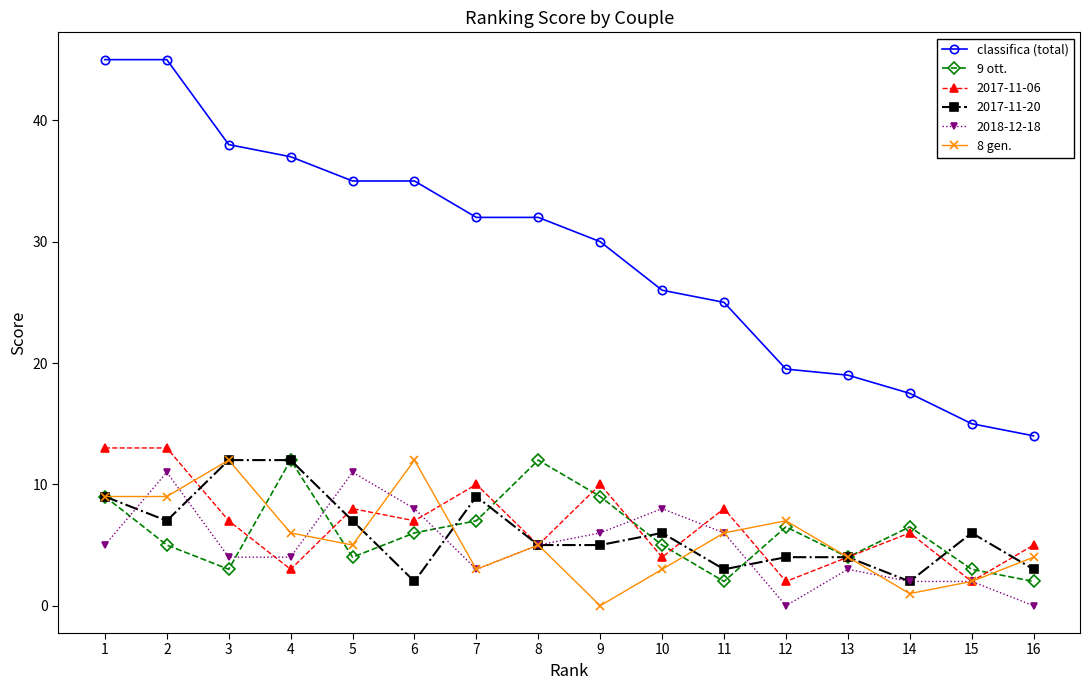

How many values in 8 gen. are above zero?

15